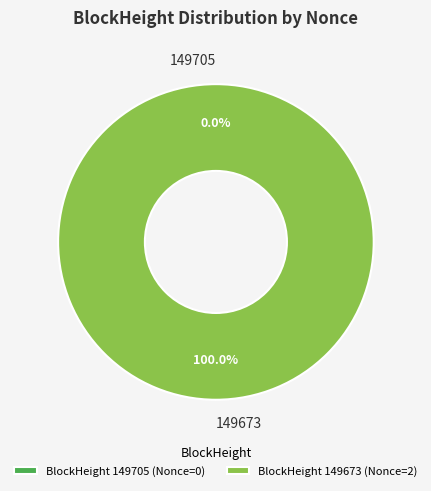

What is the change in value from 149705 to 149673?

+2